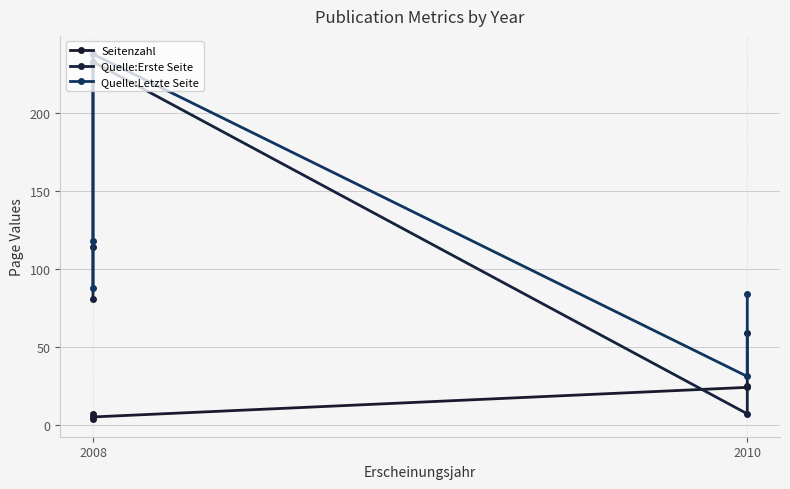

Rank the series at 2008 from lowest to highest value.

Seitenzahl, Quelle:Erste Seite, Quelle:Letzte Seite